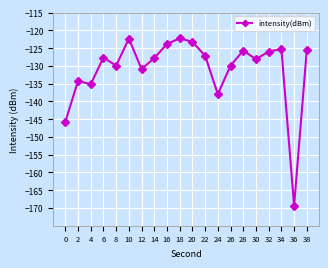

What is the value of the 3rd point from the left?

-135.1